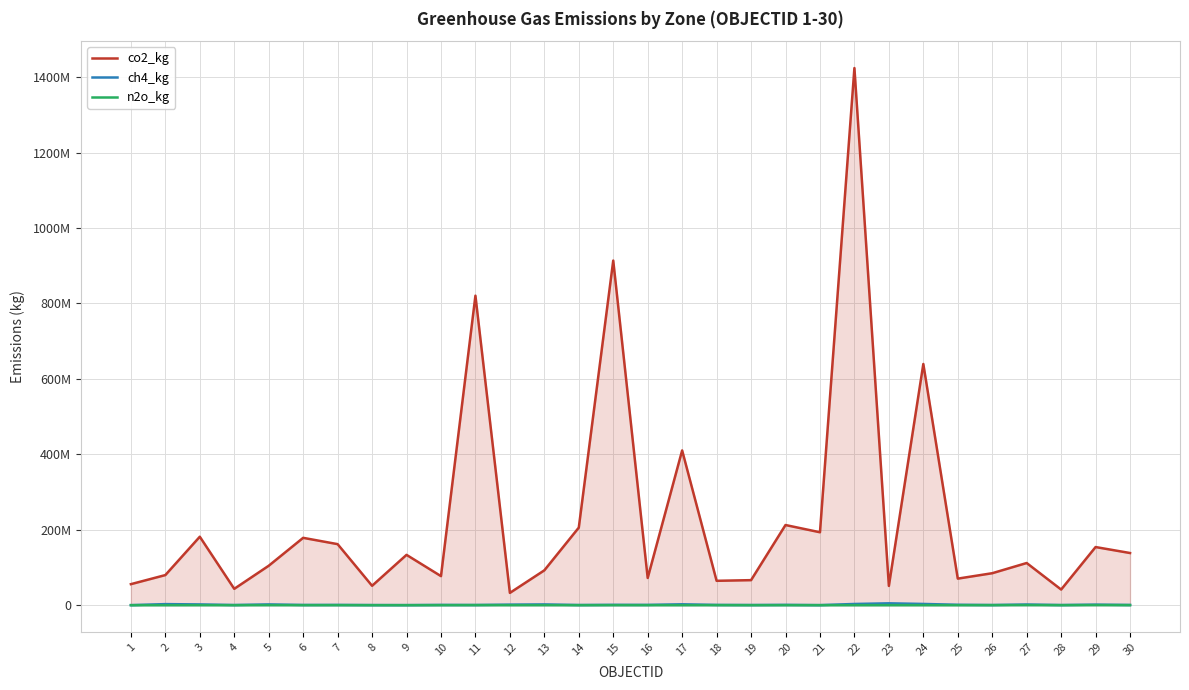

Does the chart display data point markers on the line(s)?

No